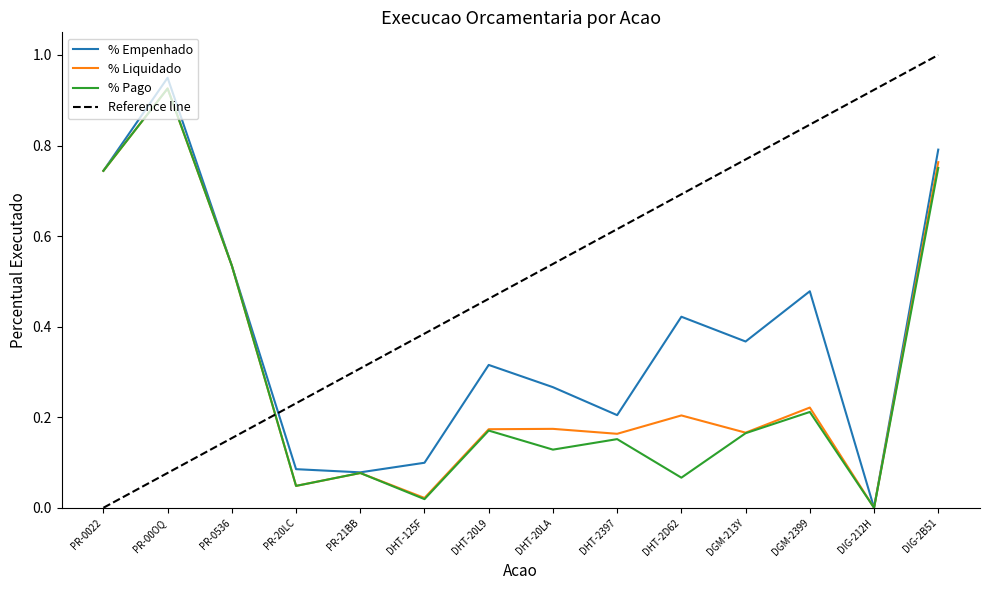

The value of % Empenhado at DHT-20L9 is 0.5. True or false?

False